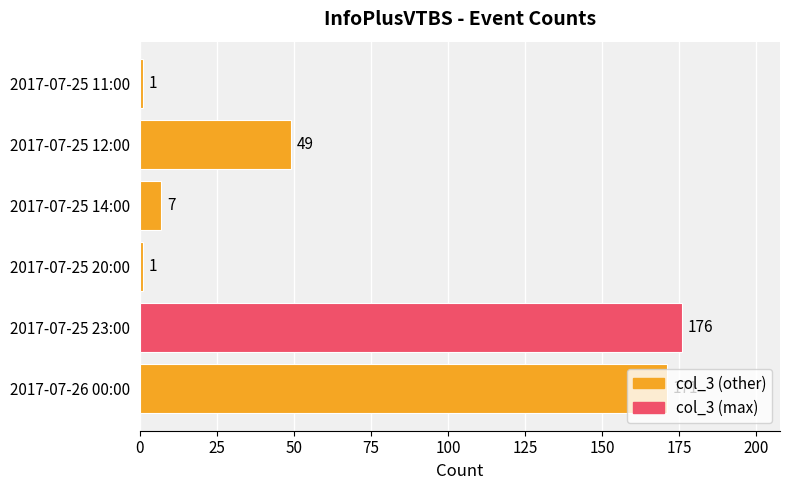

Where is the data nearest to the value 88?

2017-07-25 12:00